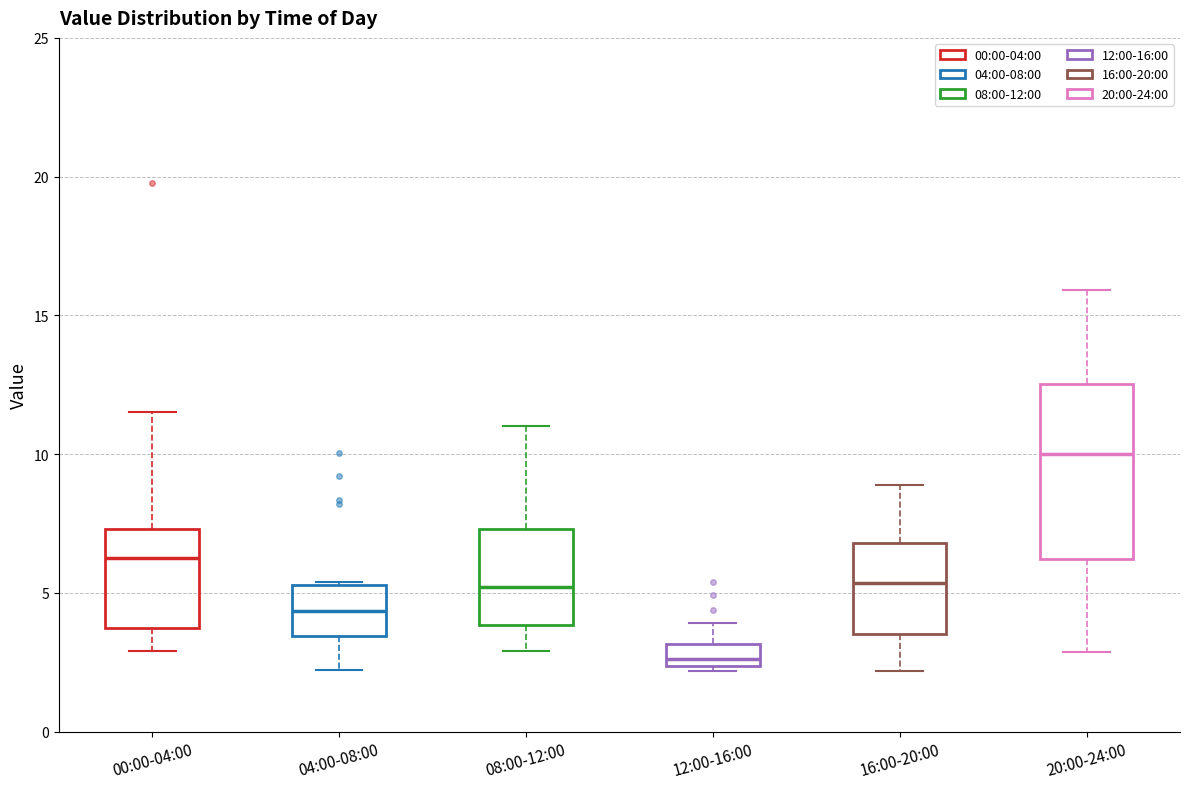

Reading left to right, transcribe this box plot: for each box, give where its median line is, the range the box spans, and where its two whiskers end, as read against the y-axis. The values are not printed on the chart, so give them approximately, as read against the axis.

00:00-04:00: median 6.5, box 4.0 to 7.5, whiskers 3.0 to 11.5
04:00-08:00: median 4.5, box 3.5 to 5.5, whiskers 2.0 to 5.5
08:00-12:00: median 5.0, box 4.0 to 7.5, whiskers 3.0 to 11.0
12:00-16:00: median 2.5 (just above the box's lower edge), box 2.5 to 3.0, whiskers 2.0 to 4.0
16:00-20:00: median 5.5, box 3.5 to 7.0, whiskers 2.0 to 9.0
20:00-24:00: median 10.0, box 6.0 to 12.5, whiskers 3.0 to 16.0